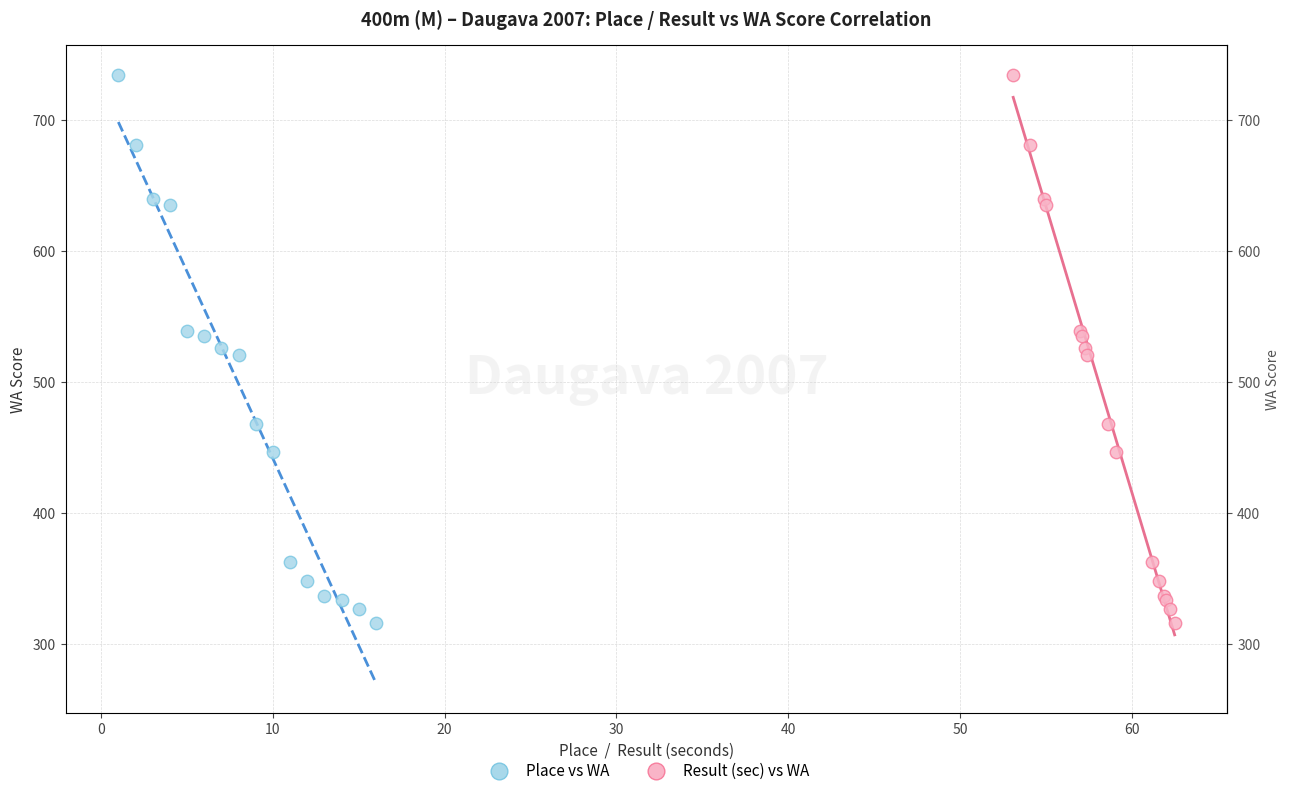

What are all the series names shown in the legend?

Place vs WA, Result (sec) vs WA